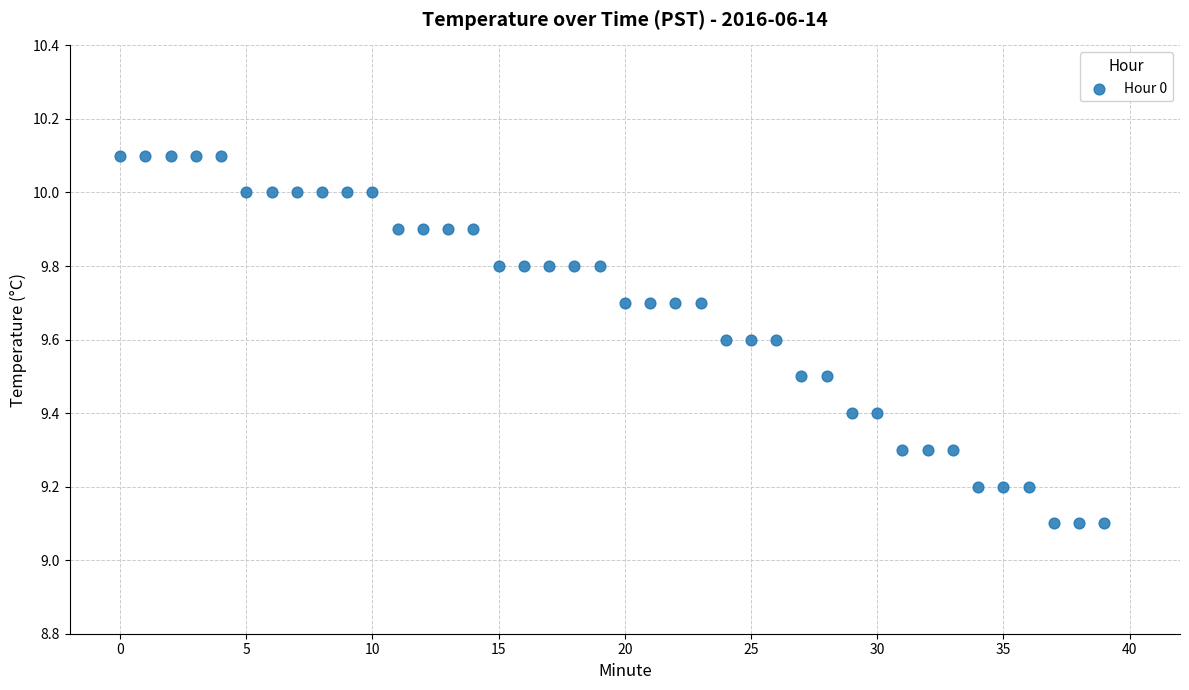

What is the range of Y values (max minus min)?

1.0